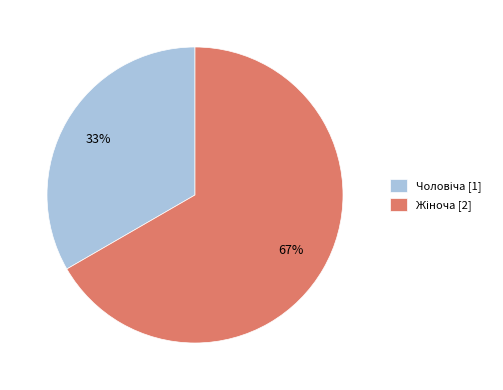

Count the number of slices in the pie.

2